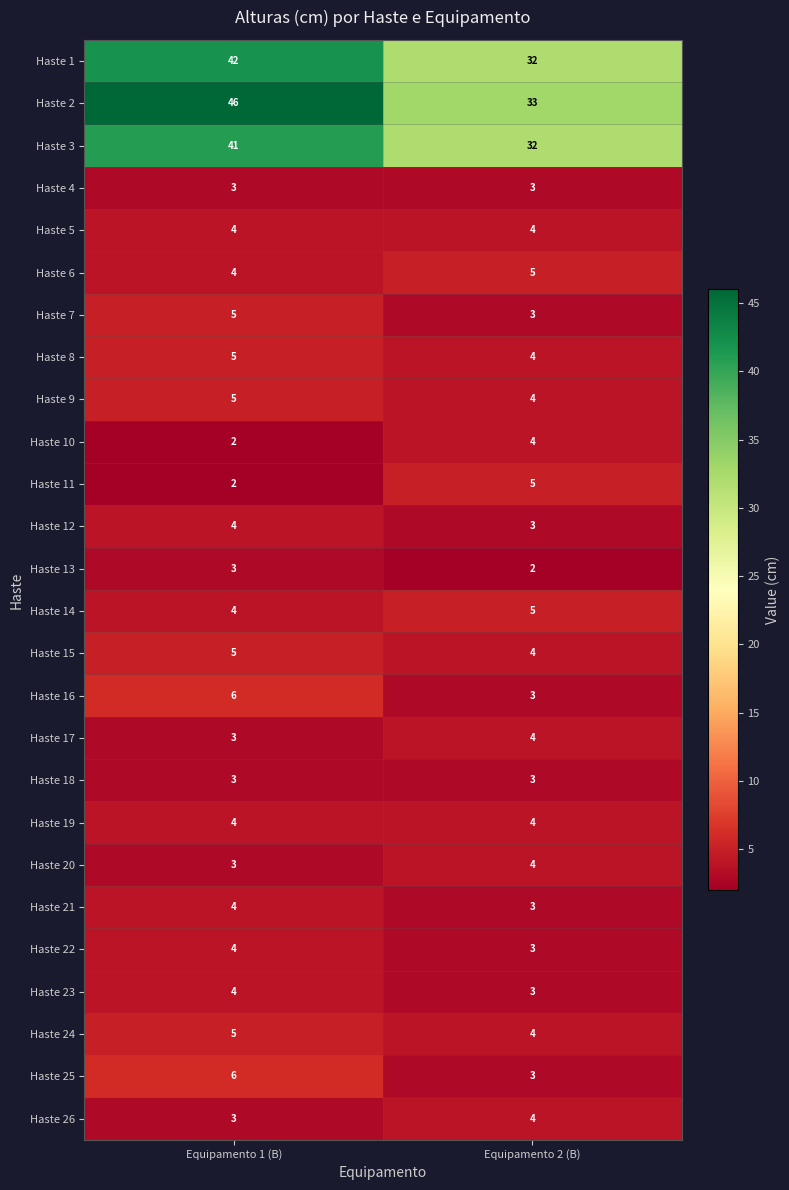

Is it true that Haste 17 equals 4 at Equipamento 2 (B)?

True